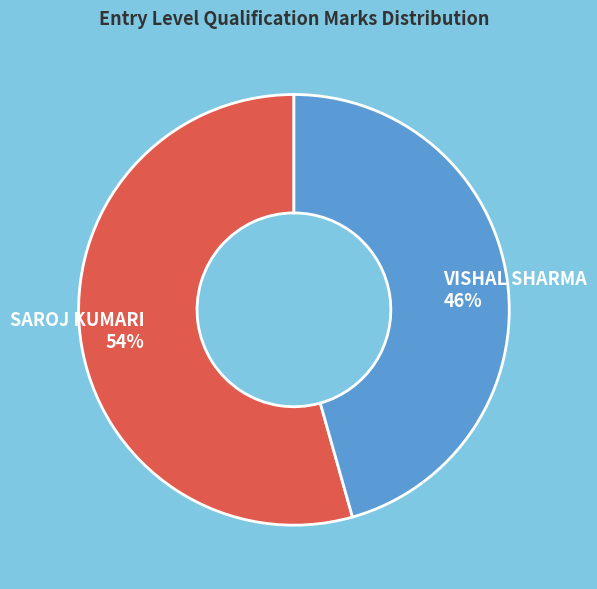

What percentage is the VISHAL SHARMA slice, to the nearest percent?

46%